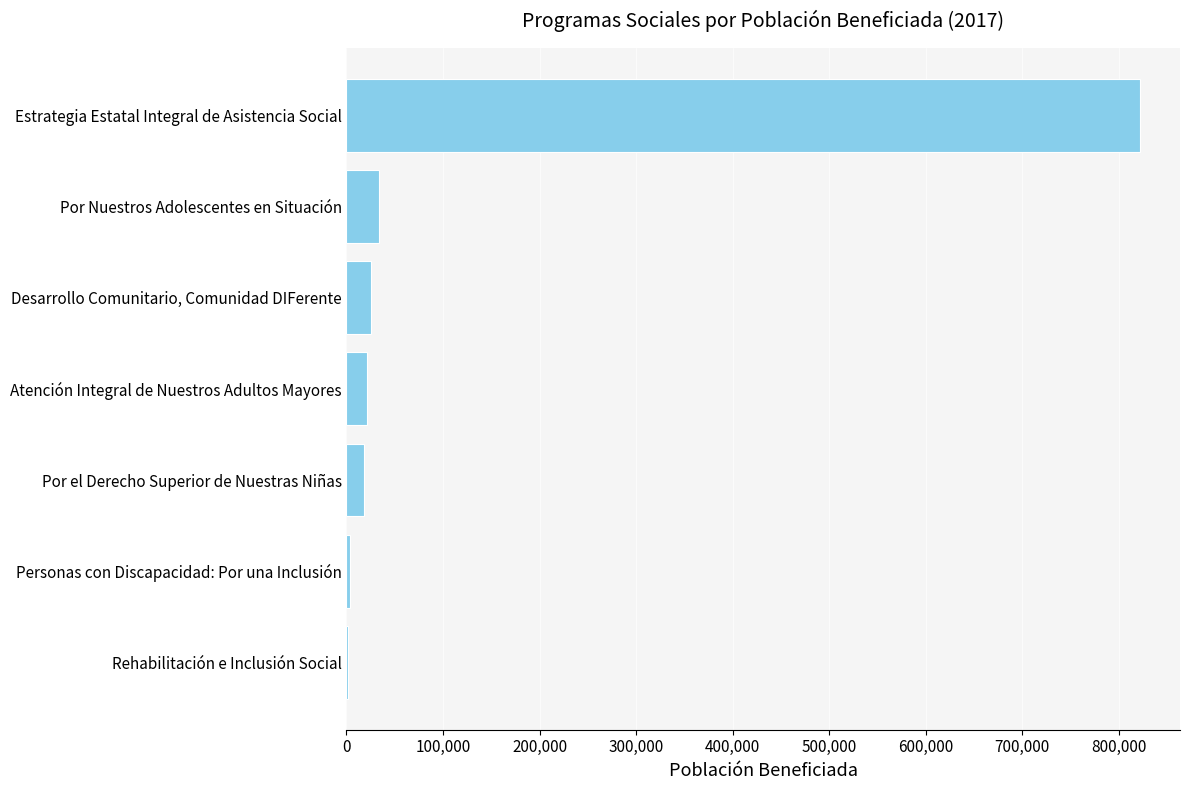

How many data points does each series have?

7